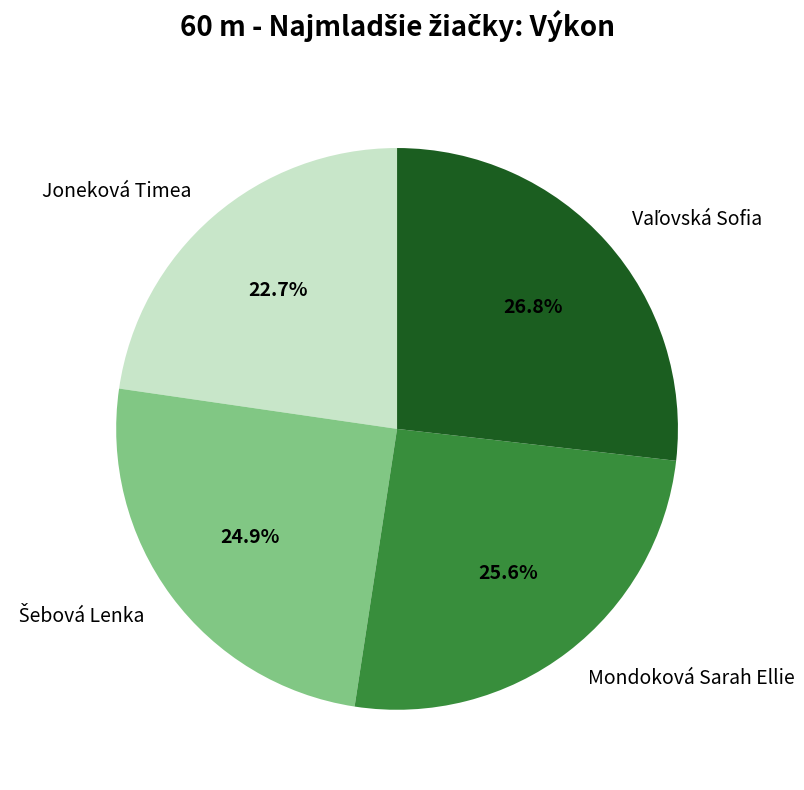

Between Mondoková Sarah Ellie and Joneková Timea, which is larger?

Mondoková Sarah Ellie